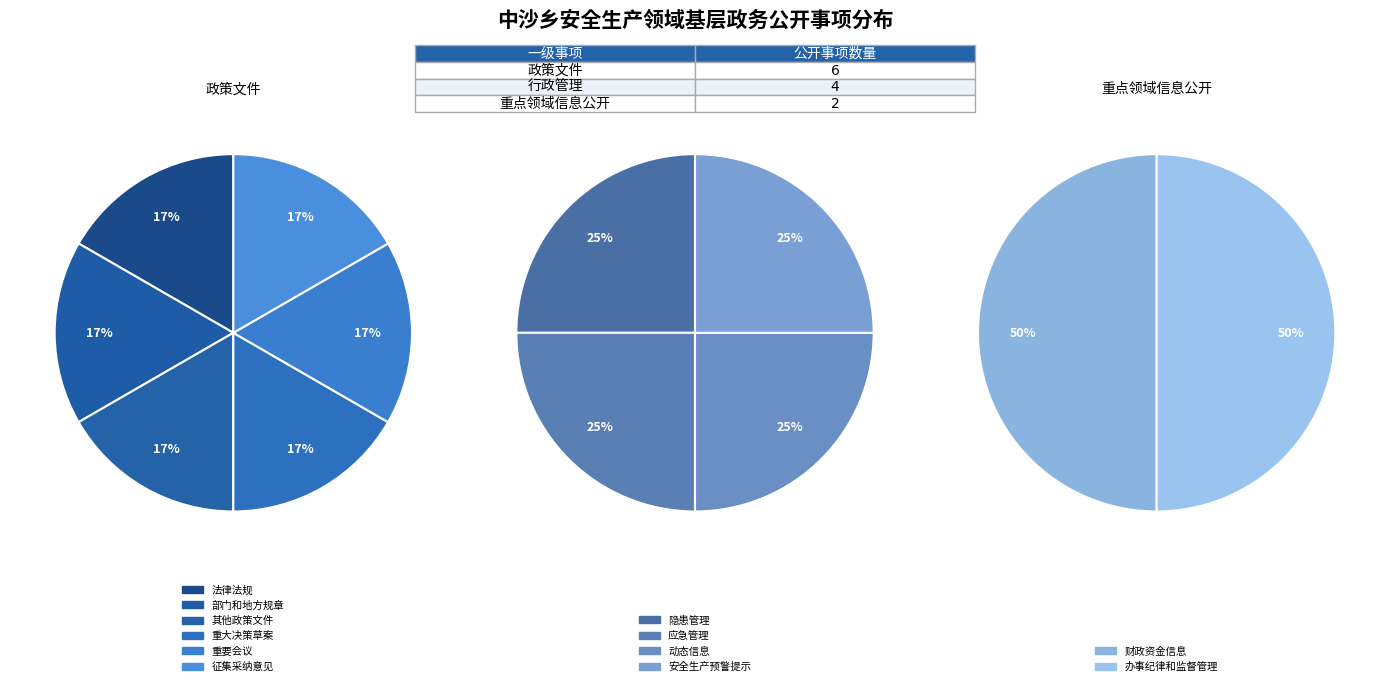

What is the smallest slice in the pie chart?

重点领域信息公开